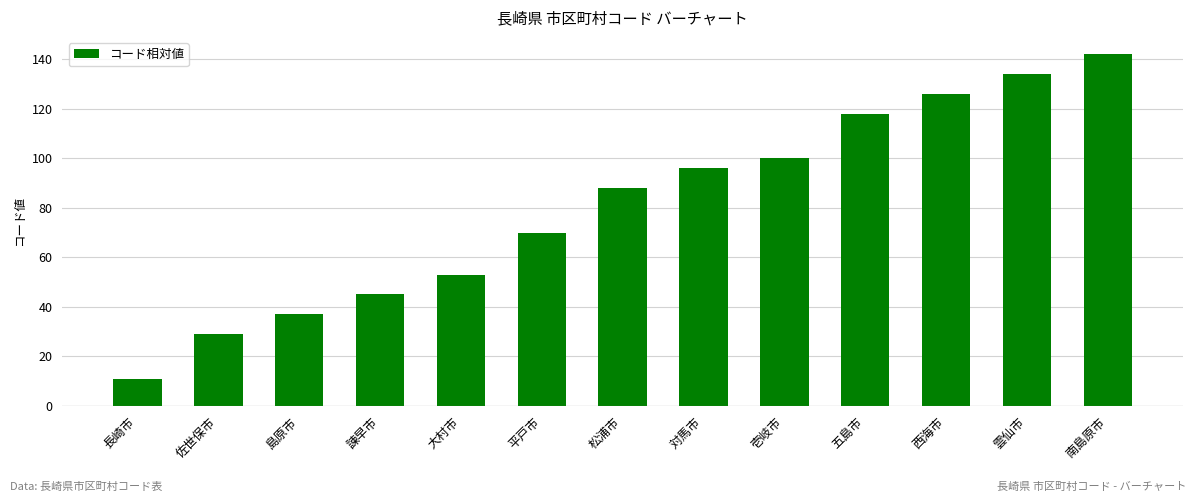

List the labels in order of value, smallest first.

長崎市, 佐世保市, 島原市, 諫早市, 大村市, 平戸市, 松浦市, 対馬市, 壱岐市, 五島市, 西海市, 雲仙市, 南島原市